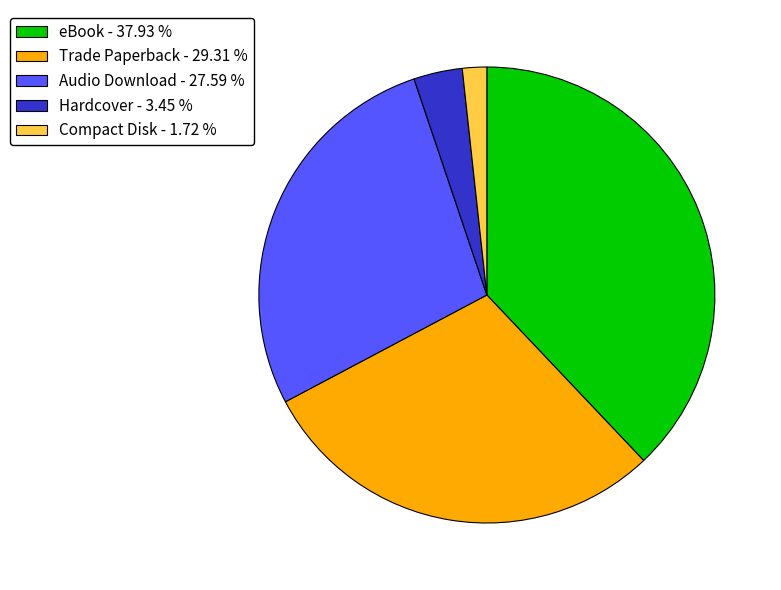

Count the number of slices in the pie.

5